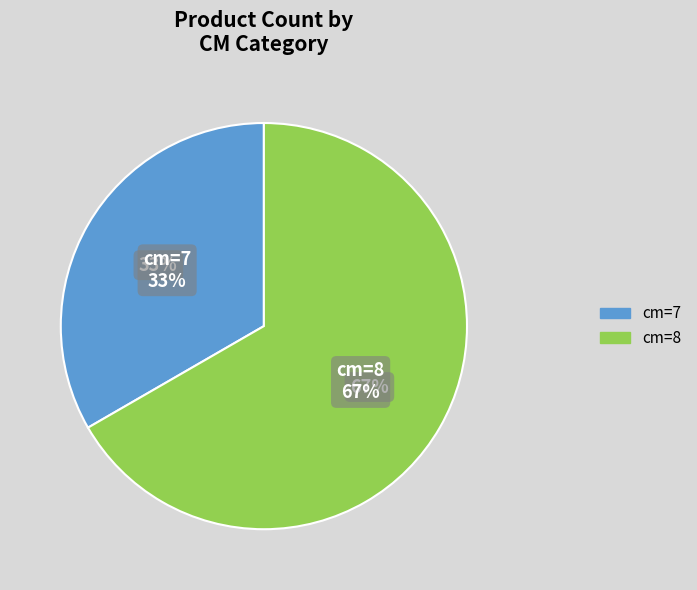

How many segments does this pie chart have?

2